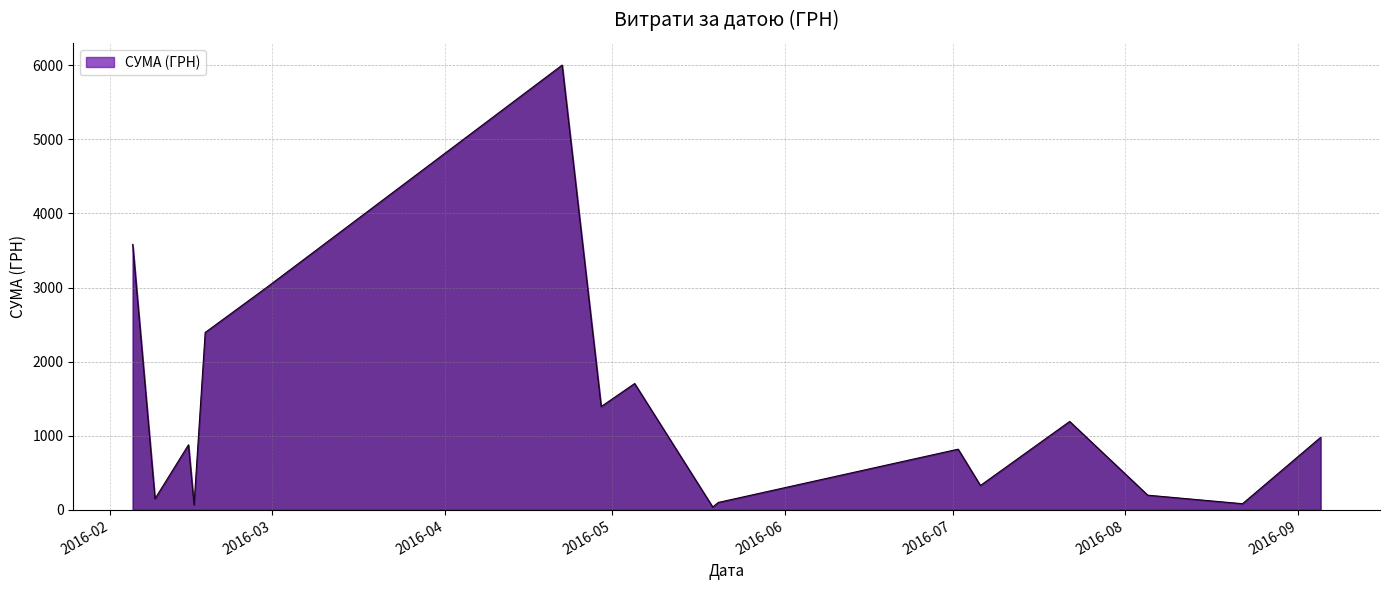

True or false: the data has more than 1 interior local peaks.

True